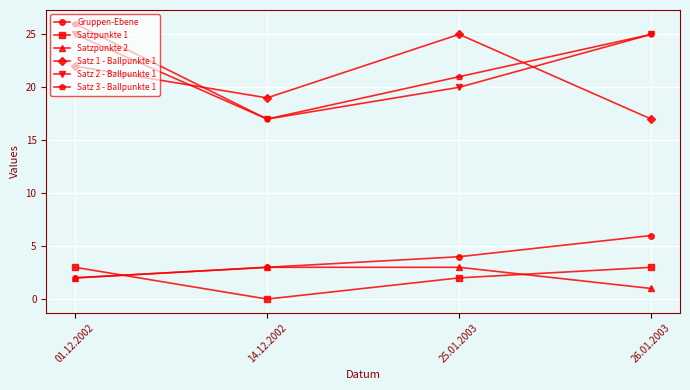

Is the value of Satz 1 - Ballpunkte 1 at 01.12.2002 greater than the value of Satz 2 - Ballpunkte 1 at 26.01.2003?

No